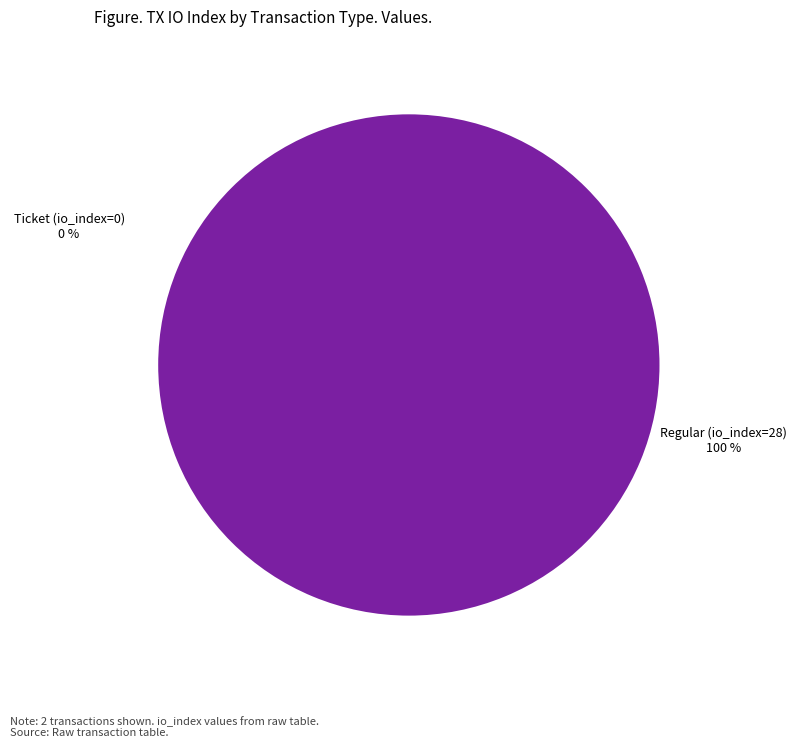

Does any single category account for the majority?

Yes